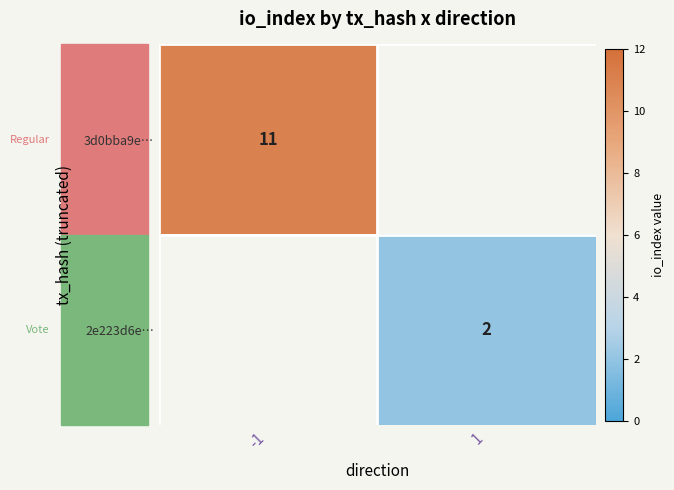

Rank the series at 1 from highest to lowest value.

3d0bba9e…, 2e223d6e…